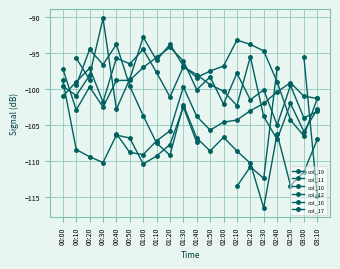

What is the difference between the maximum and minimum values in the col_10 series?

16.3